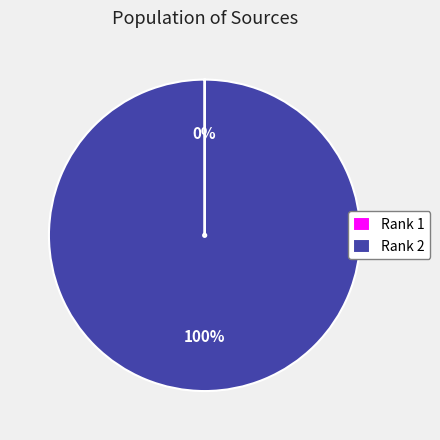

Which category accounts for the majority?

Rank 2